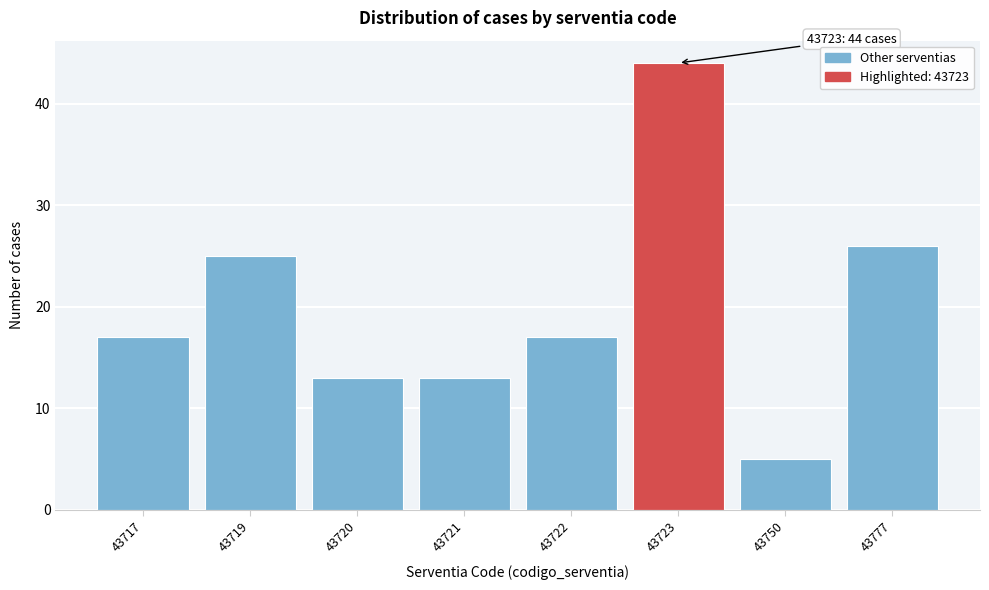

Reading right to left, list all the values displayed in this chart.

26	5	44	17	13	13	25	17